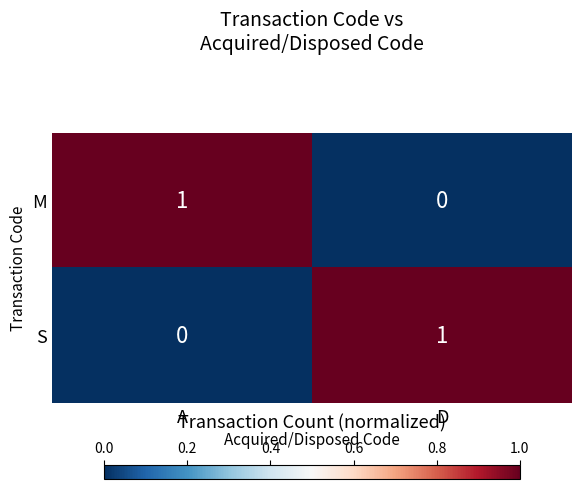

At D, list the series in order from largest to smallest.

S, M